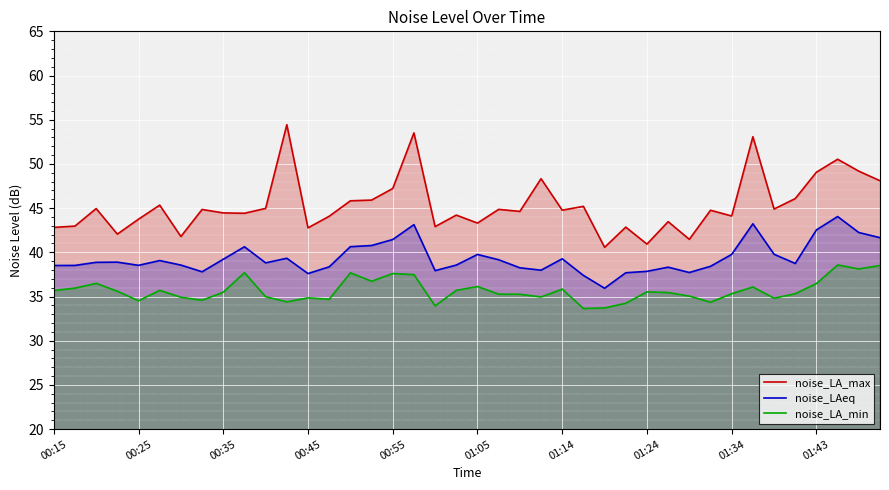

True or false: noise_LAeq has more than 1 points higher than both neighbors.

True